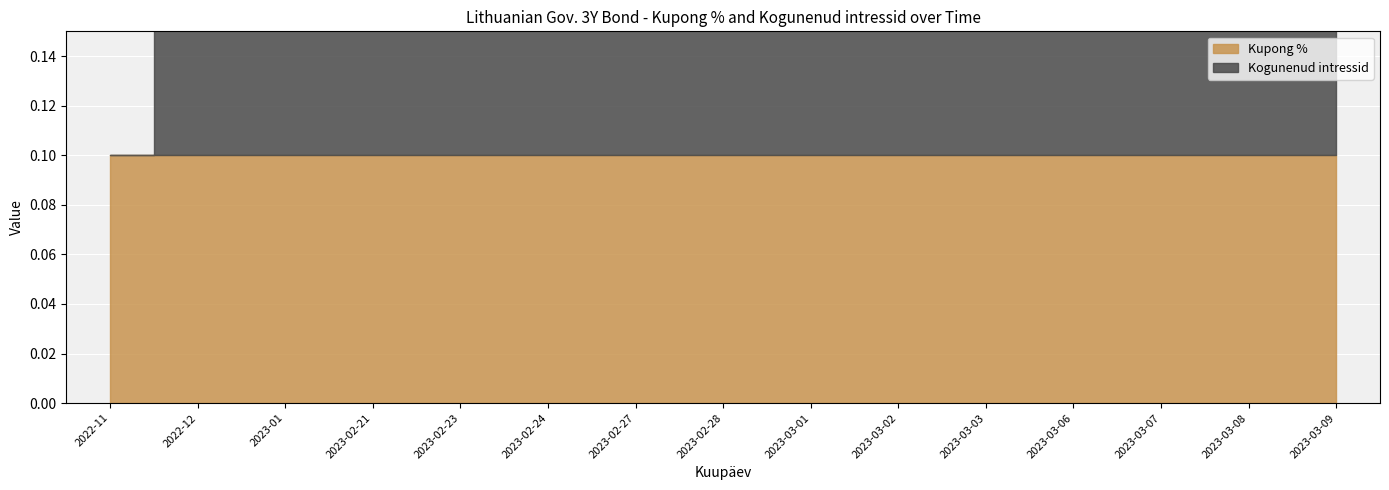

Count the Kogunenud intressid values in the range 0 to 1.

15